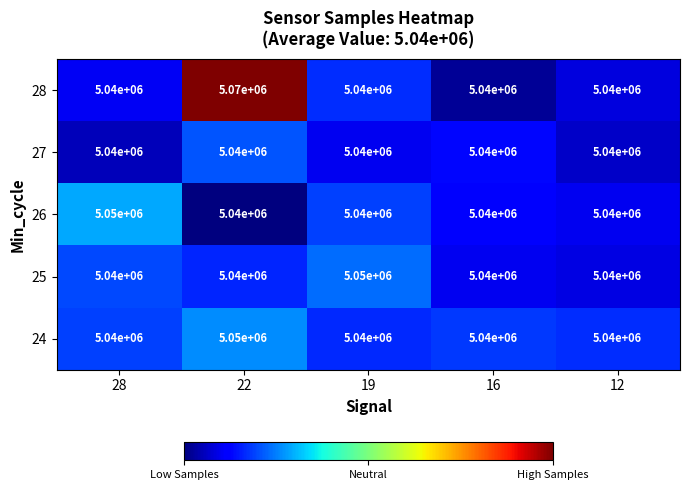

Which series has the widest spread of values?

28